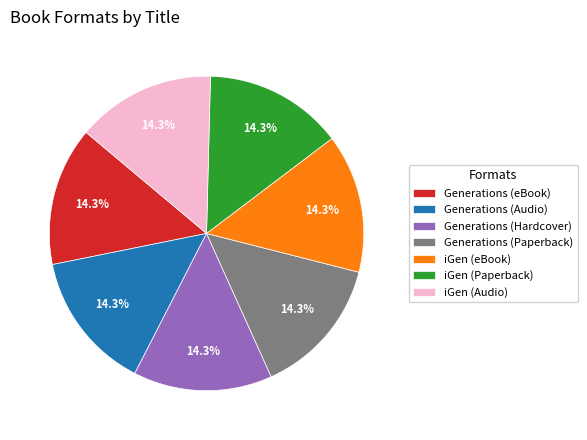

Is there any slice that represents more than half of the pie?

No